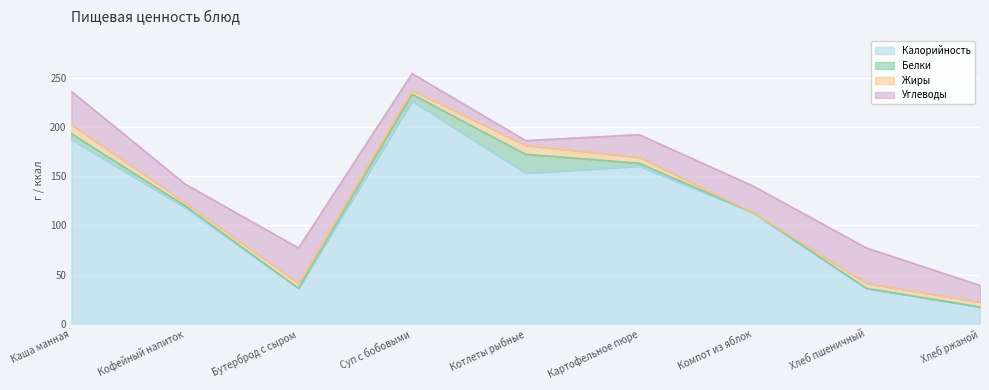

What is the difference between the Калорийность values at Хлеб пшеничный and Каша манная?

151